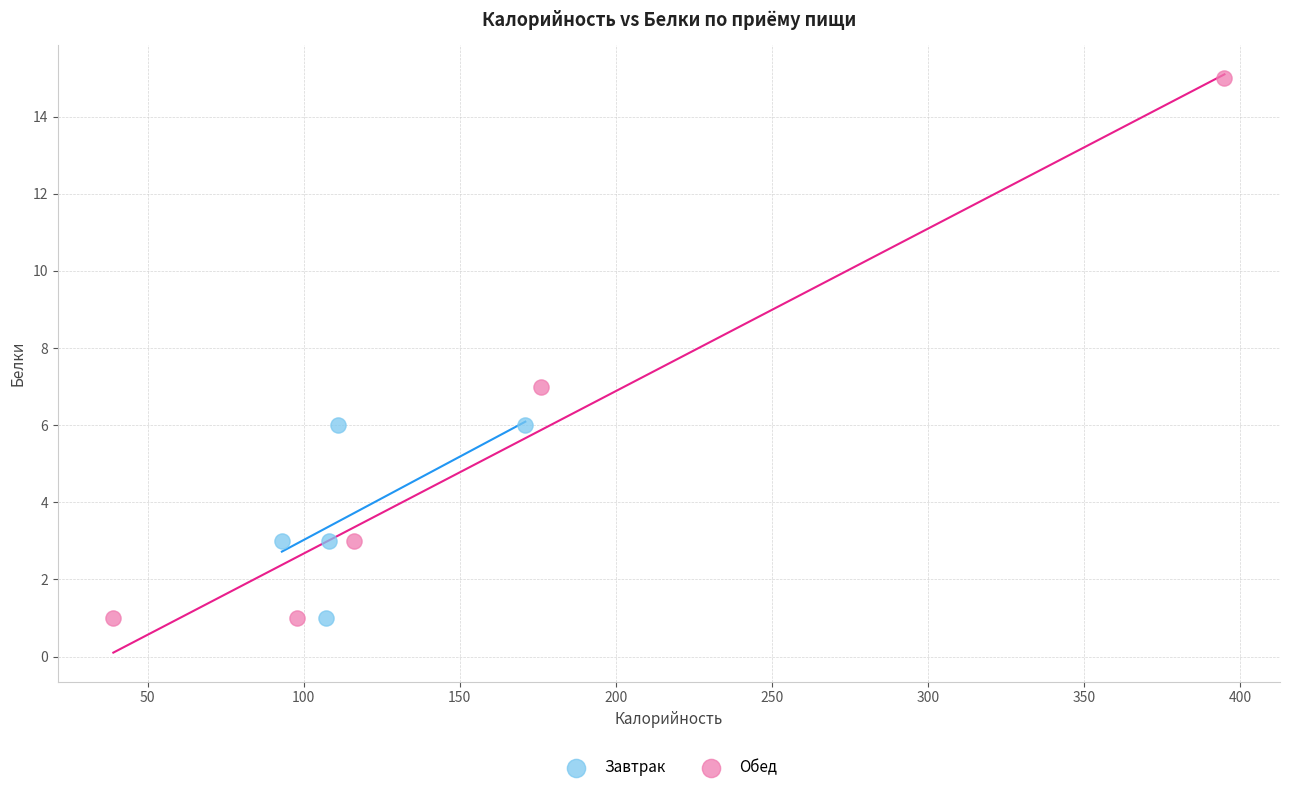

Which series has the largest Y range (max minus min)?

Обед